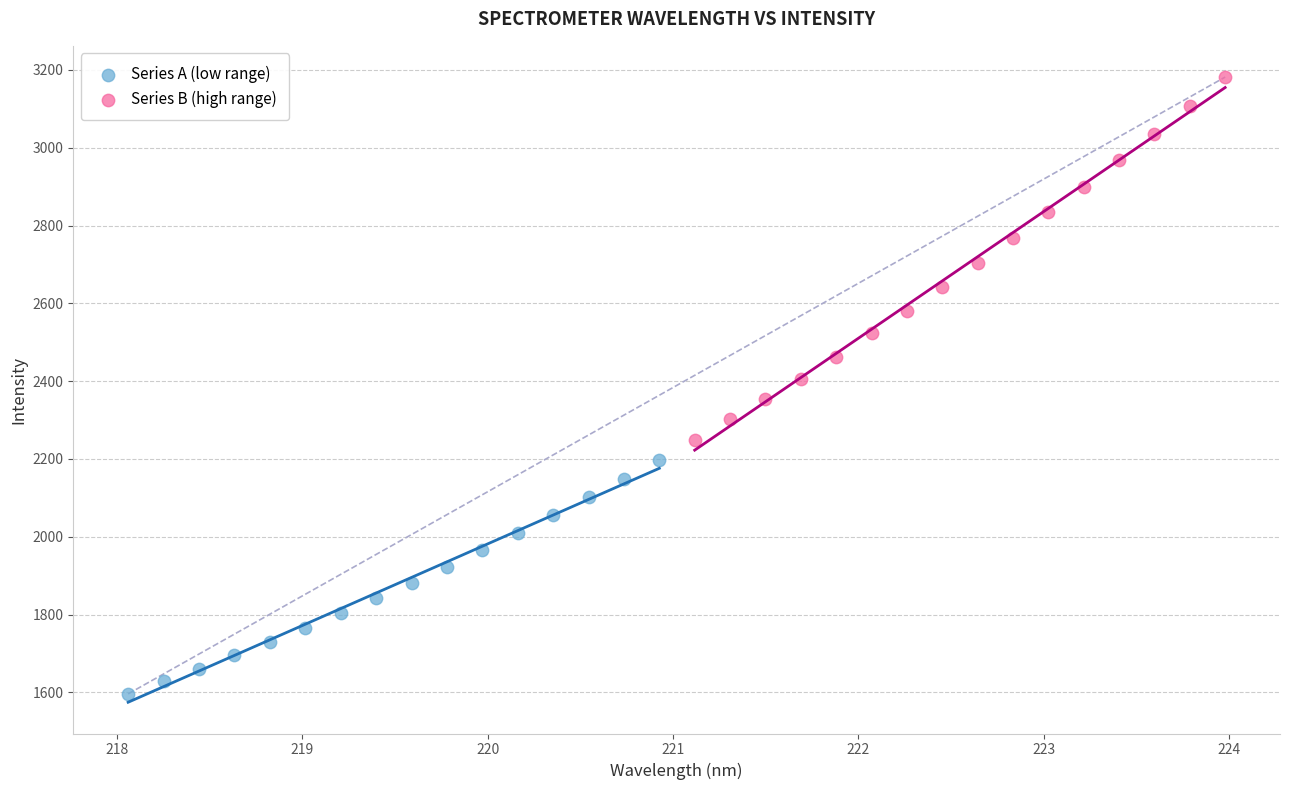

Which series reaches the maximum Y coordinate?

Series B (high range)